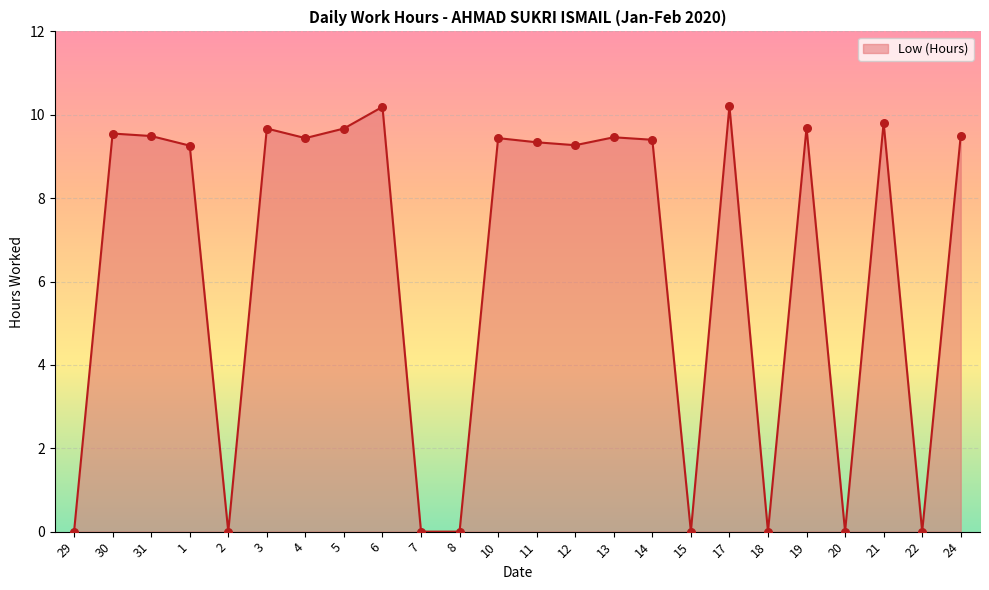

What is the change in value from 21 to 24?

-0.3